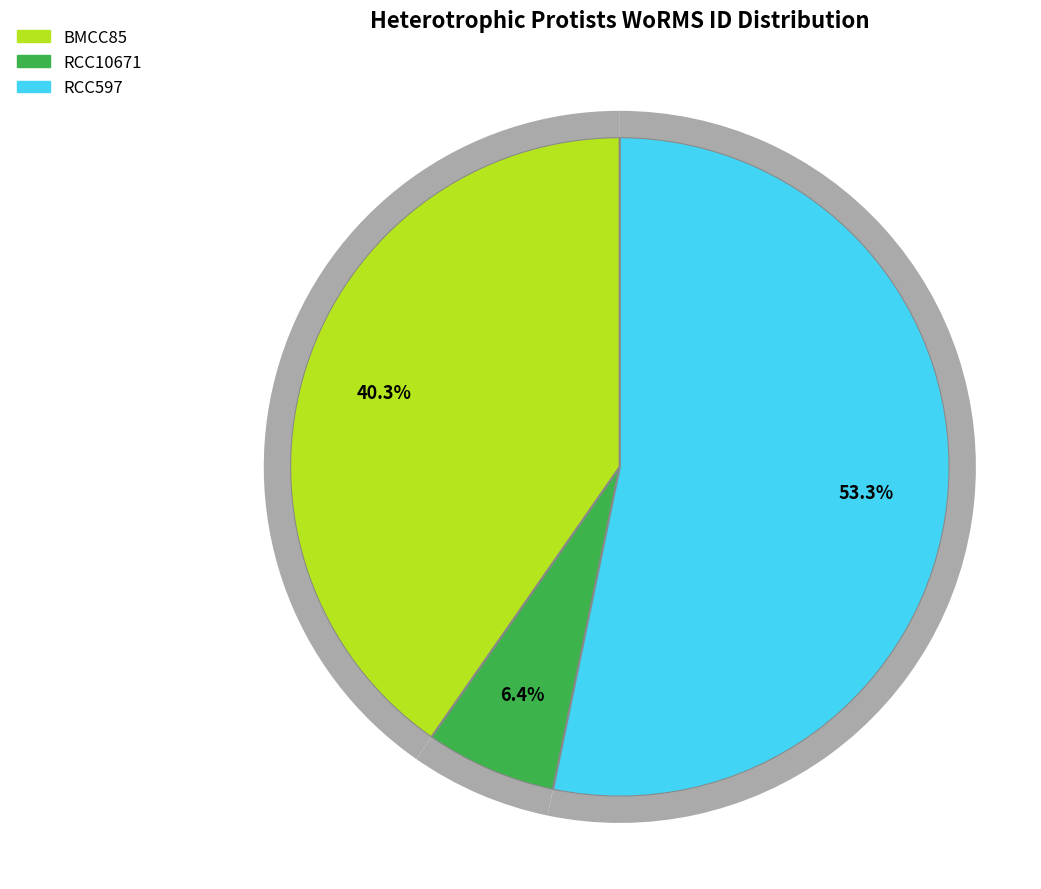

How many slices are in this pie chart?

3